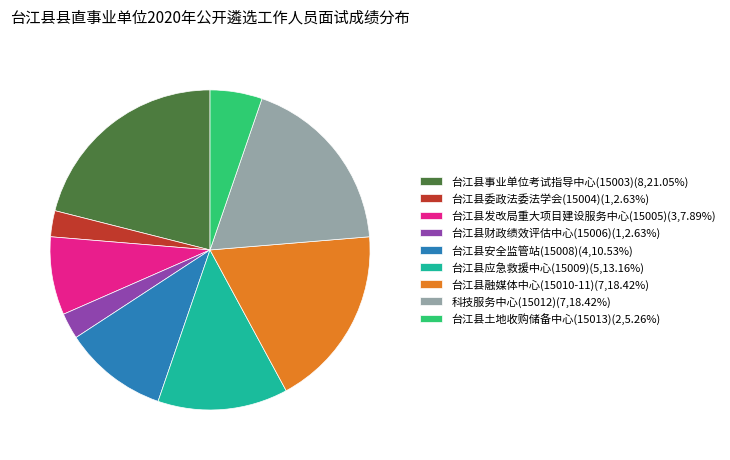

Do 台江县安全监管站(15008)(4,10.53%) and 台江县发改局重大项目建设服务中心(15005)(3,7.89%) together represent more than half of the pie?

No